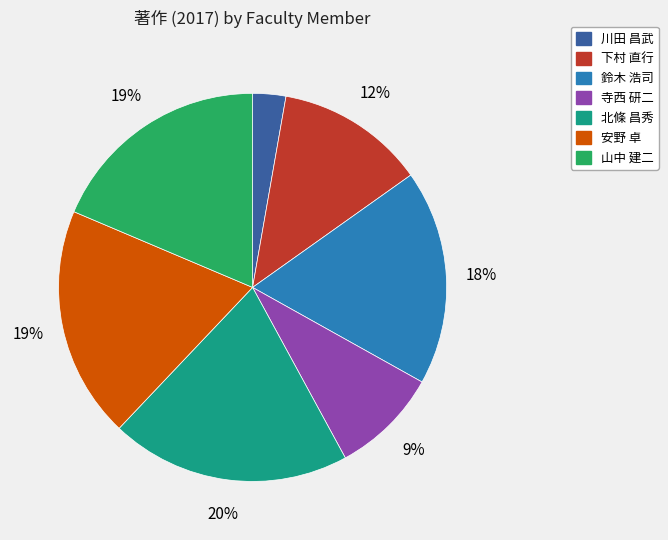

To the nearest percent, what is the difference between the 北條 昌秀 and 山中 建二 slice percentages?

1%